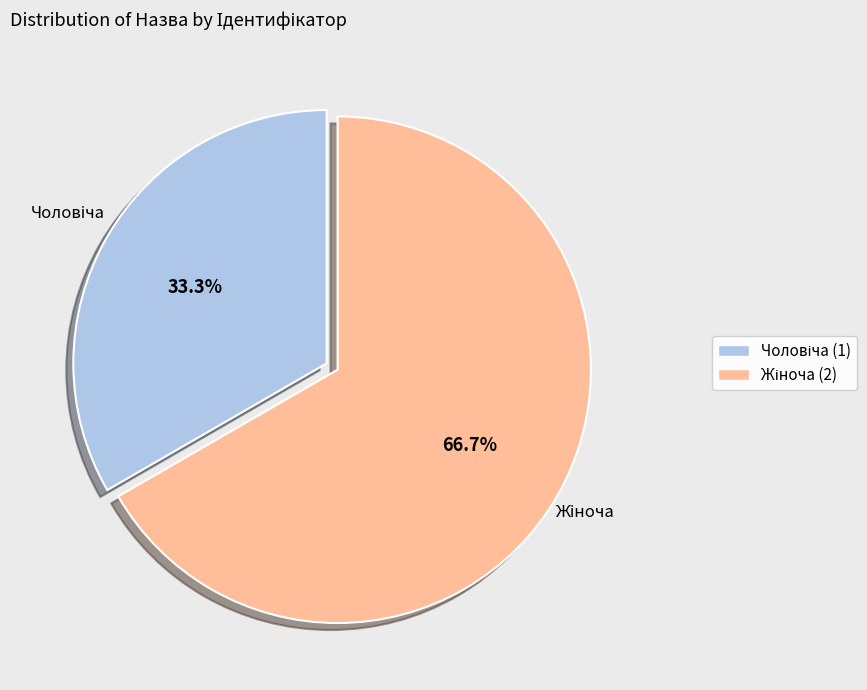

Is there any slice that represents more than half of the pie?

Yes